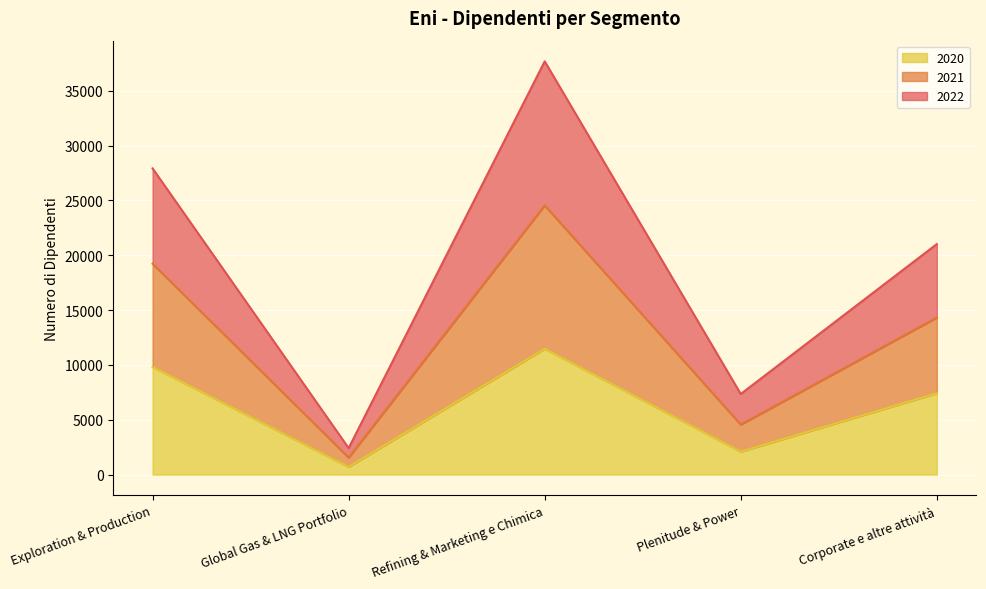

True or false: 2021 and 2022 intersect in this chart.

False